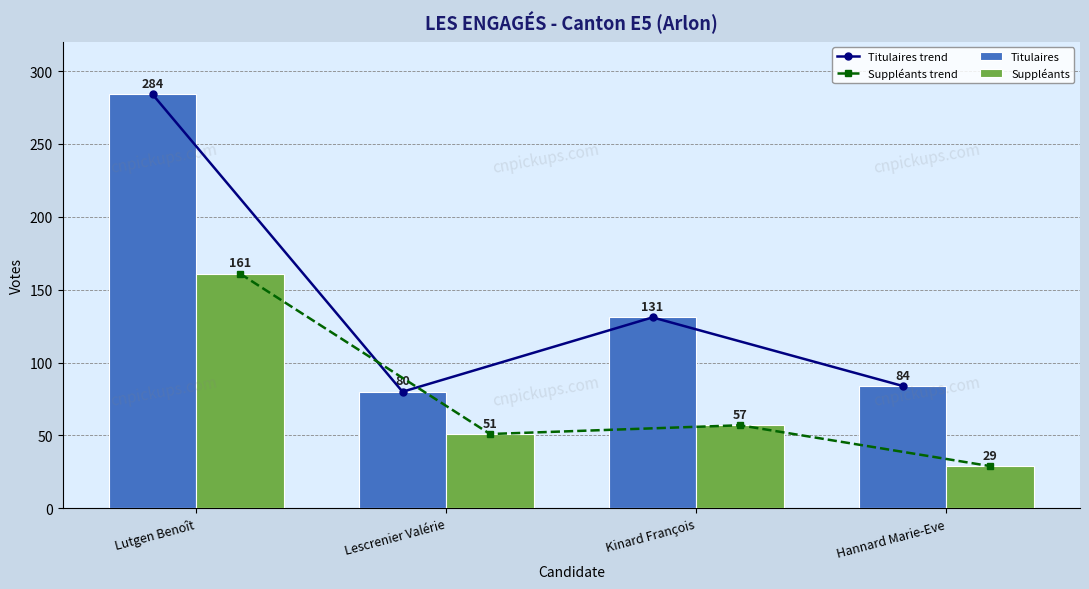

How many groups of bars are there?

4